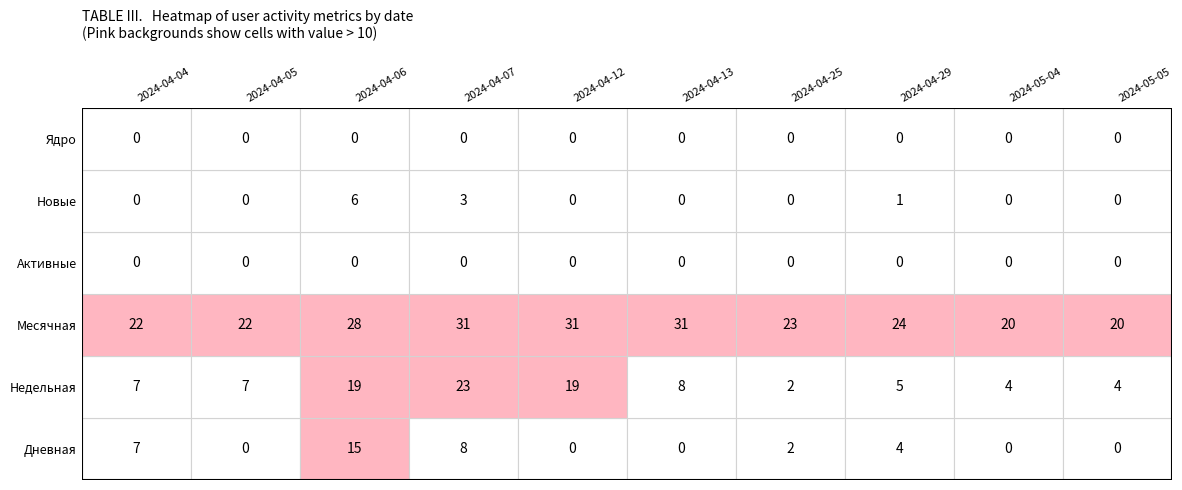

What is the total value across all series at Дневная?

36